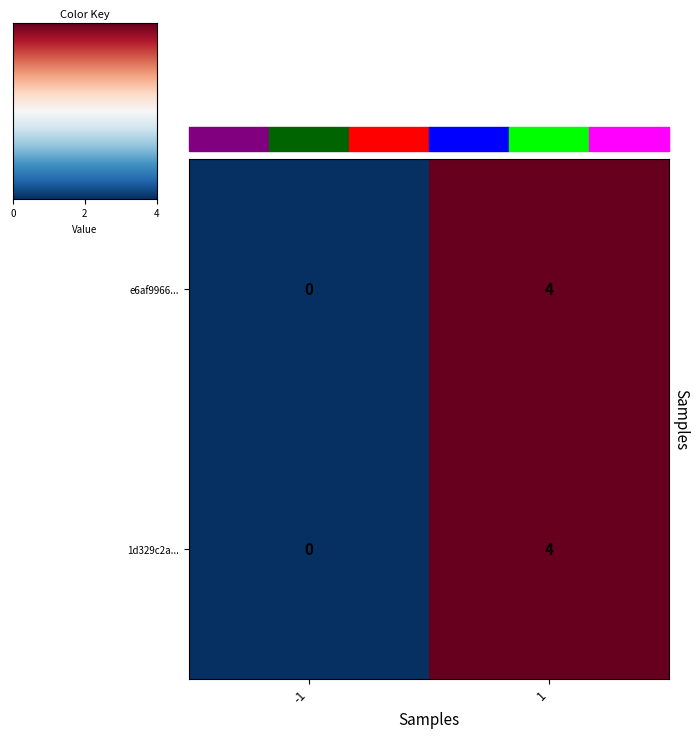

Which category has the highest value across all series?

1